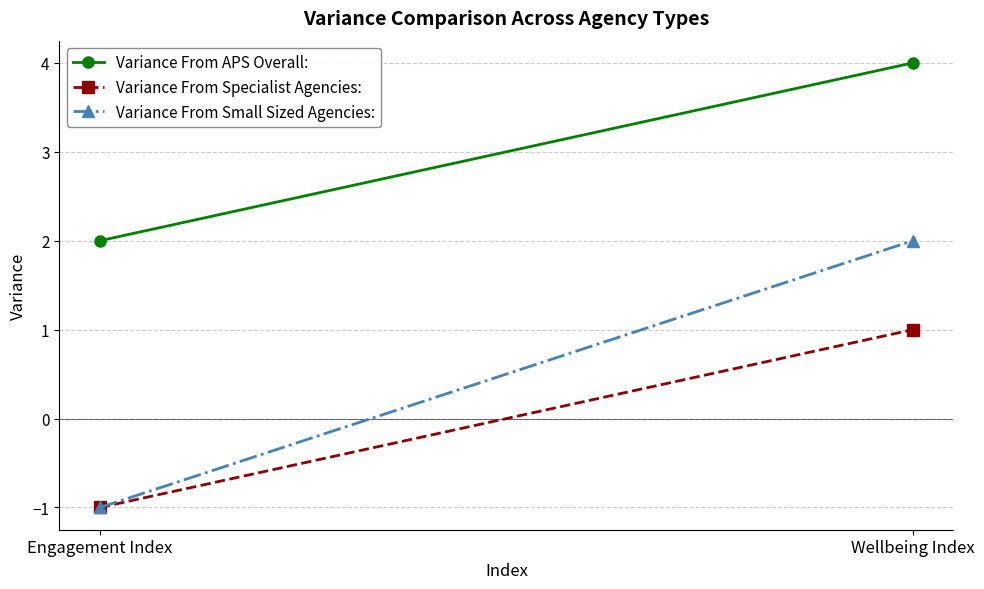

What is the value of the Variance From APS Overall: point at the 2nd from the left?

4